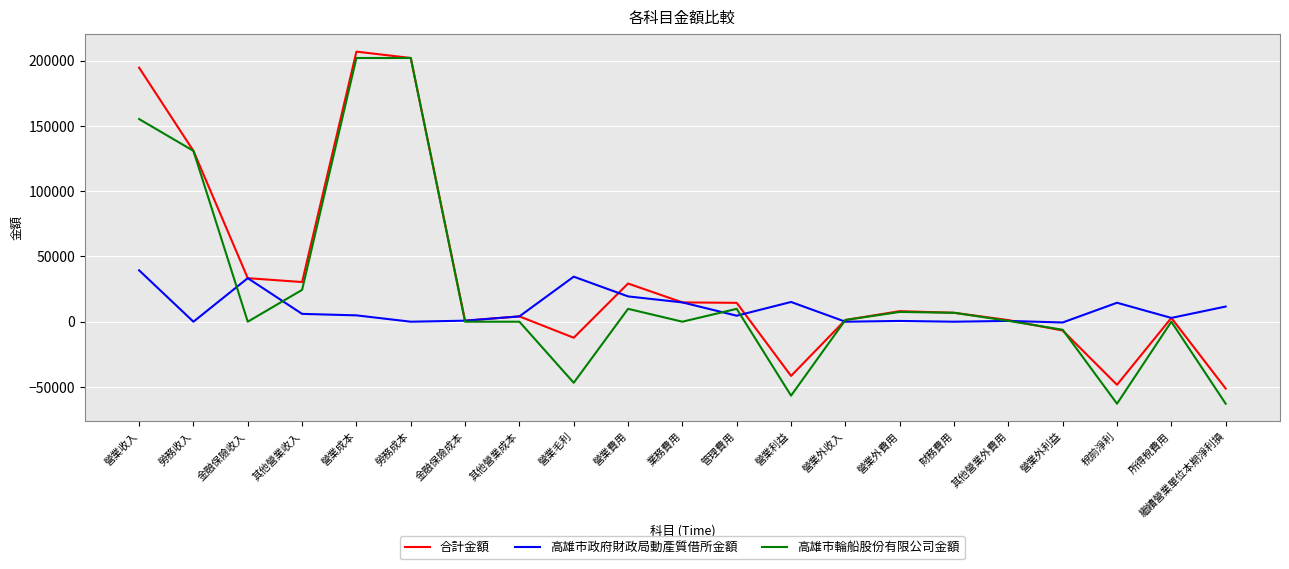

What position from the left is 業務費用?

11